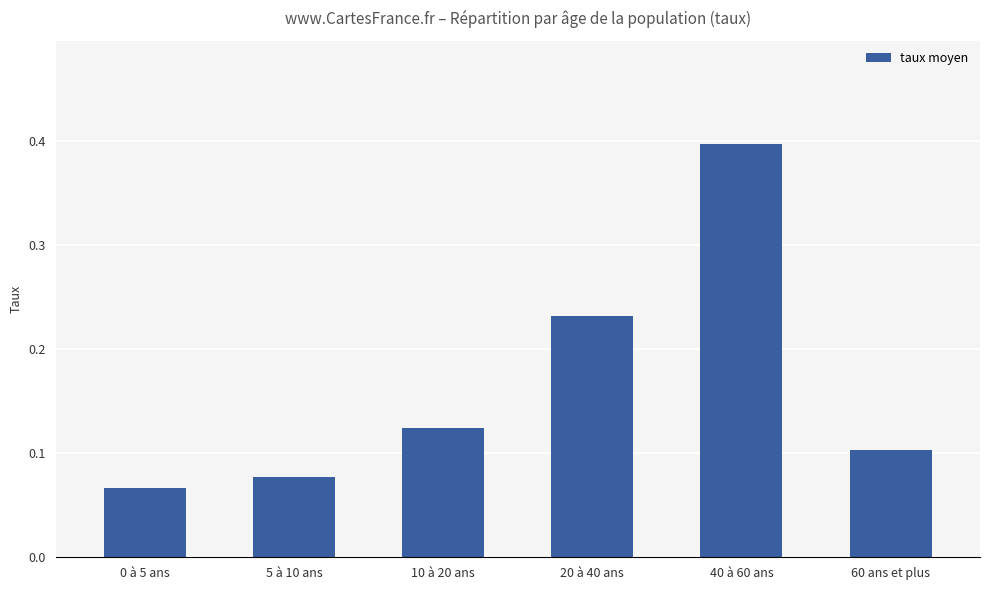

Count the values in the range 0 to 1.

6